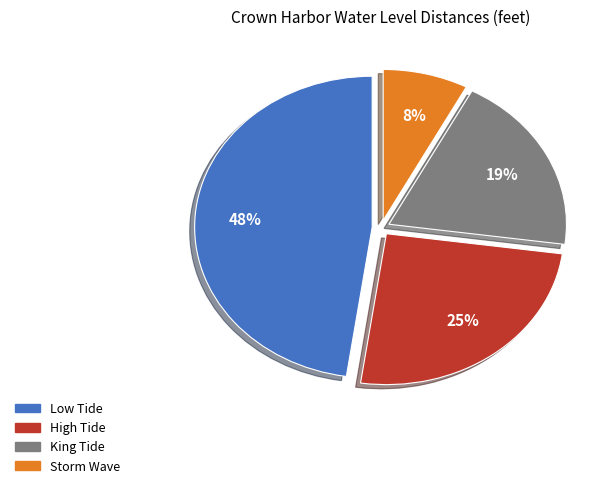

Which slice is the largest?

Low Tide